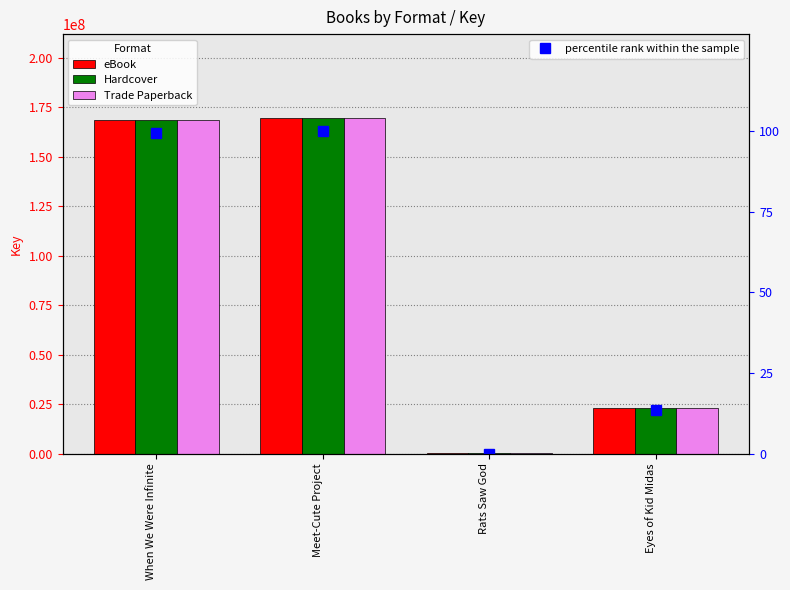

Reading left to right, what are all the values shown in this chart?

eBook: When We Were Infinite=168497919.0	Meet-Cute Project=169485400.0	Rats Saw God=335712.0	Eyes of Kid Midas=23144728.0
Hardcover: When We Were Infinite=168497919.0	Meet-Cute Project=169485400.0	Rats Saw God=335712.0	Eyes of Kid Midas=23144728.0
Trade Paperback: When We Were Infinite=168497919.0	Meet-Cute Project=169485400.0	Rats Saw God=335712.0	Eyes of Kid Midas=23144728.0
percentile rank within the sample: When We Were Infinite=99.4	Meet-Cute Project=100.0	Rats Saw God=0.0	Eyes of Kid Midas=13.5